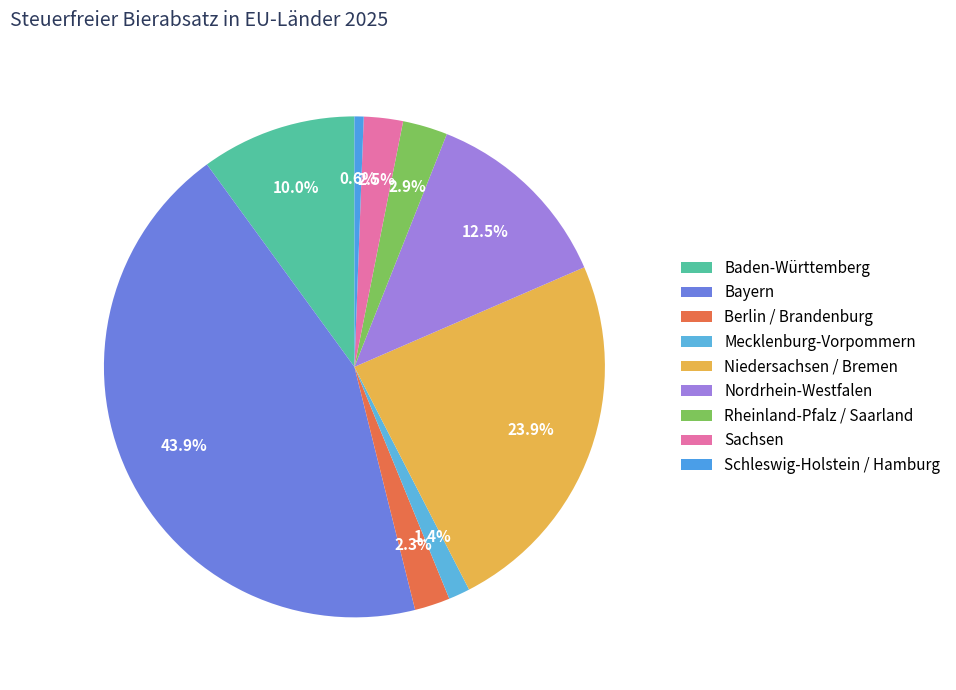

To the nearest percent, what portion does Berlin / Brandenburg represent?

2%